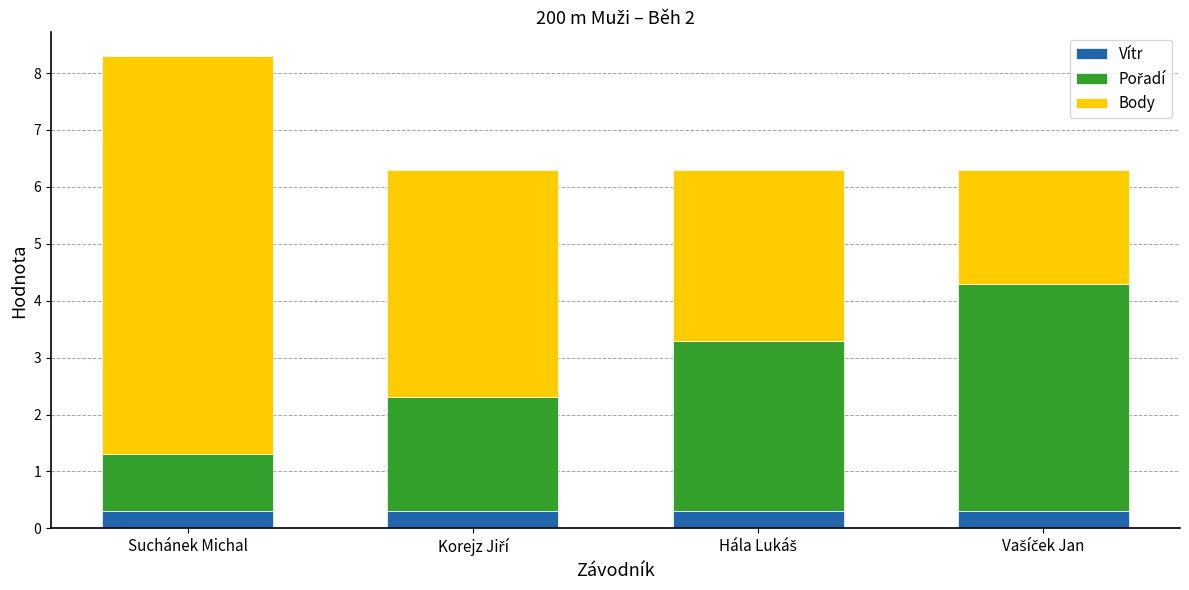

At which category is the sum across all series the highest?

Suchánek Michal